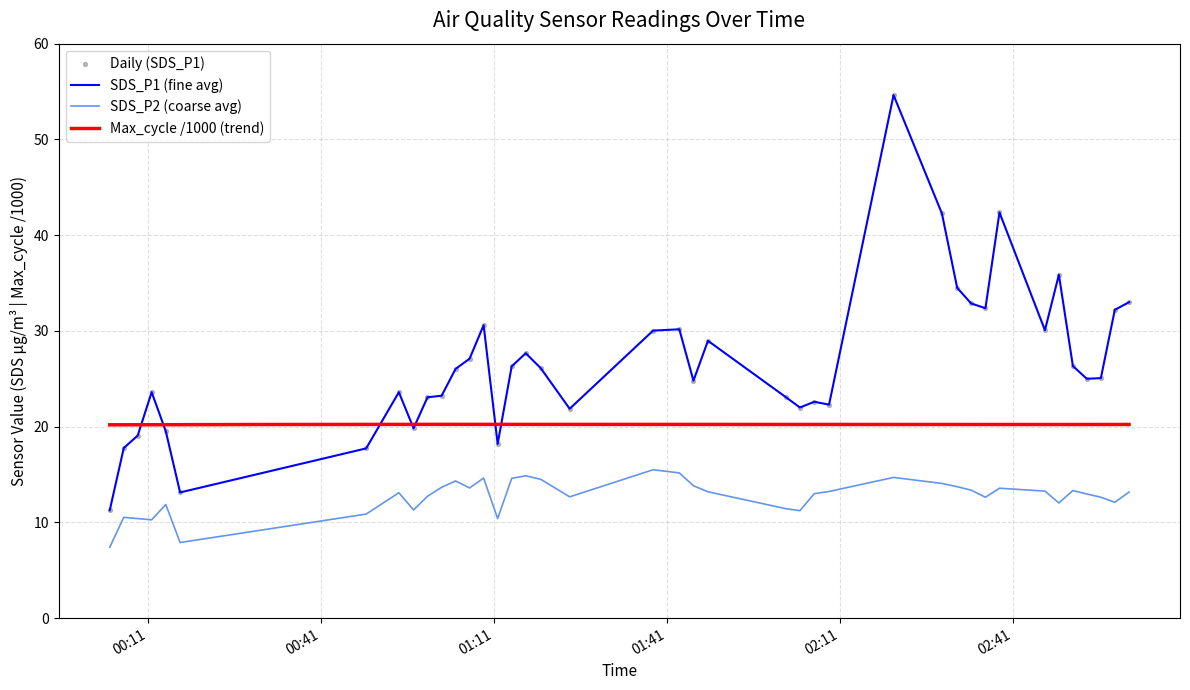

Which series reaches the maximum Y coordinate?

SDS_P1